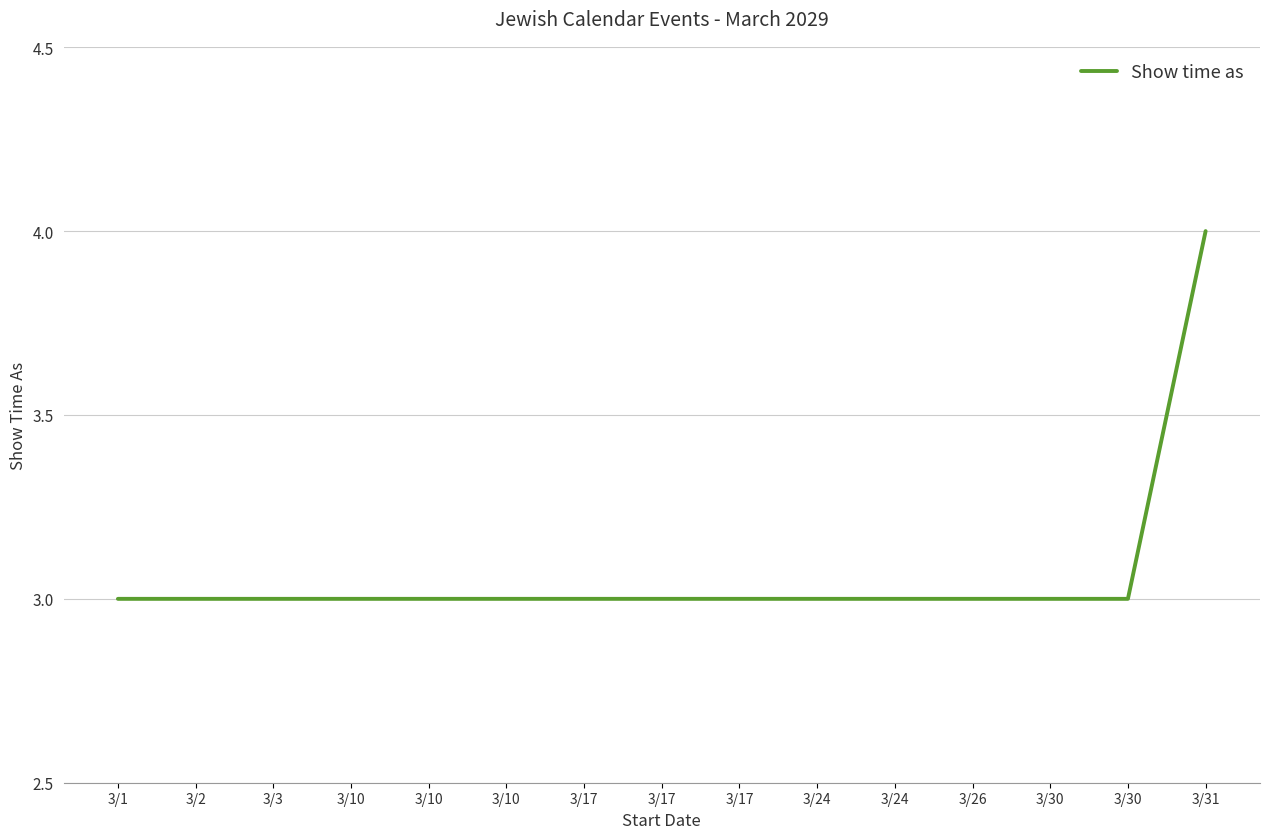

The chart shows a value of 1 at 3/2. True or false?

False